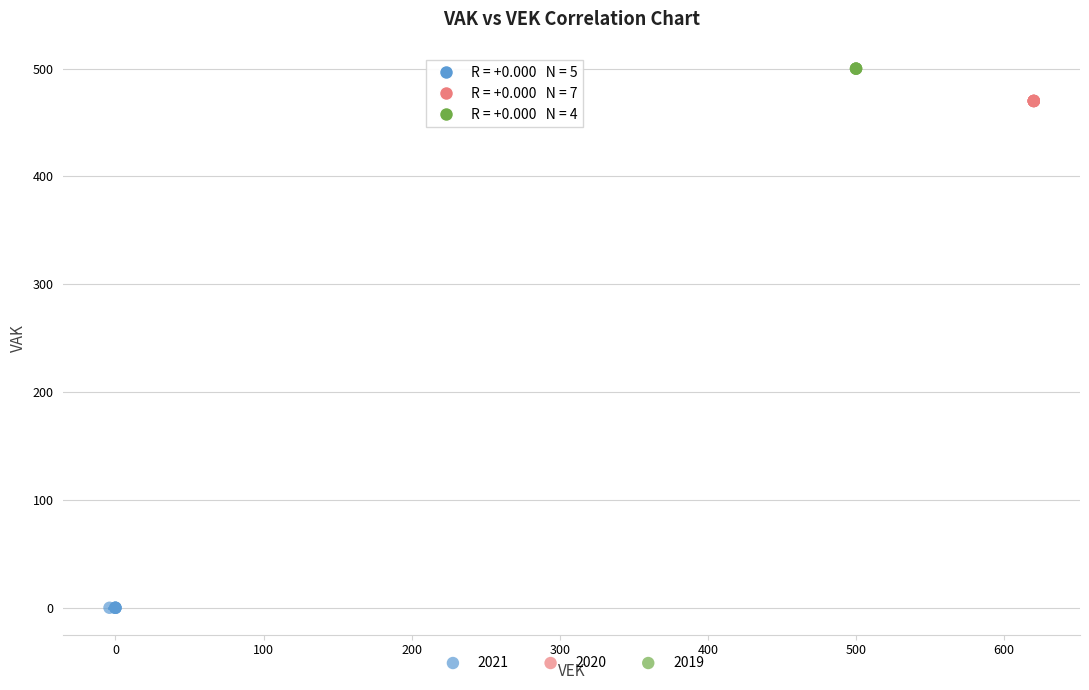

Which series contains the highest Y value?

2019